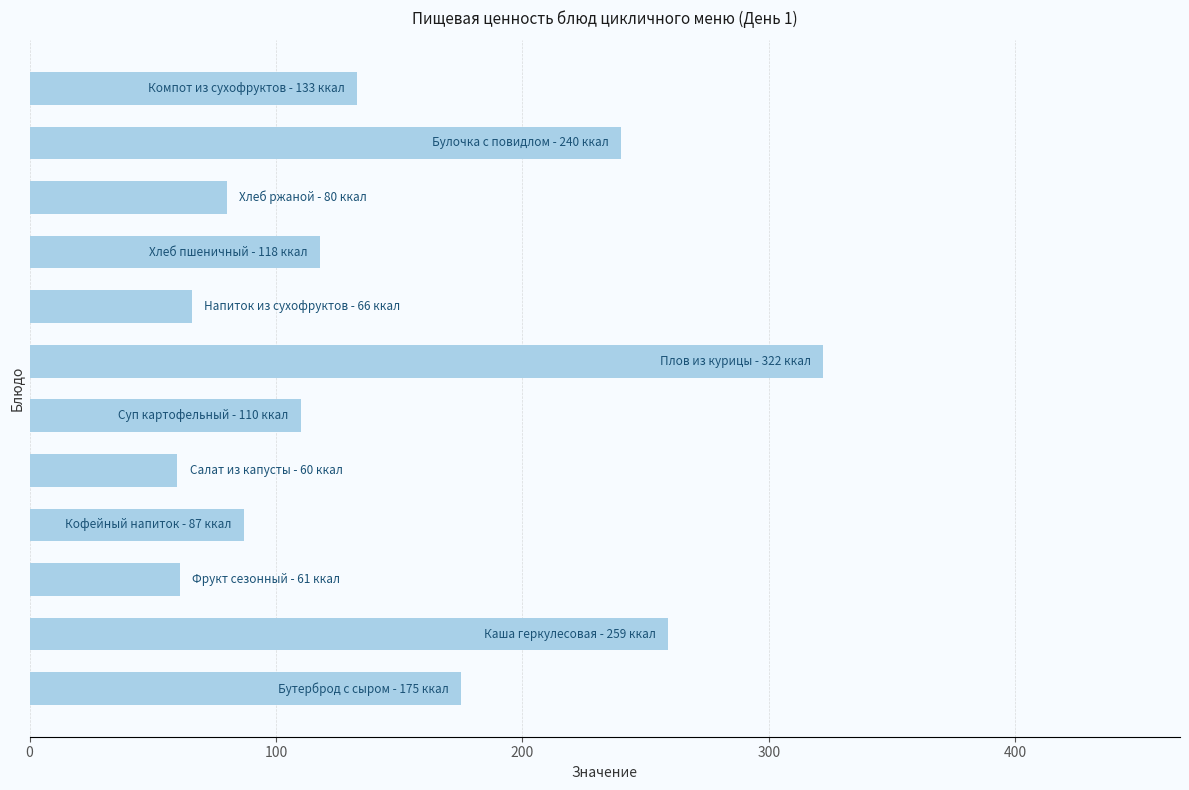

What is the sum of all values?

1711